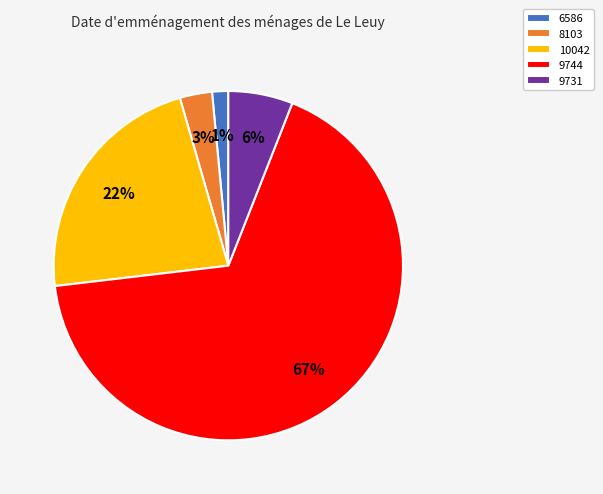

What is the majority slice?

9744